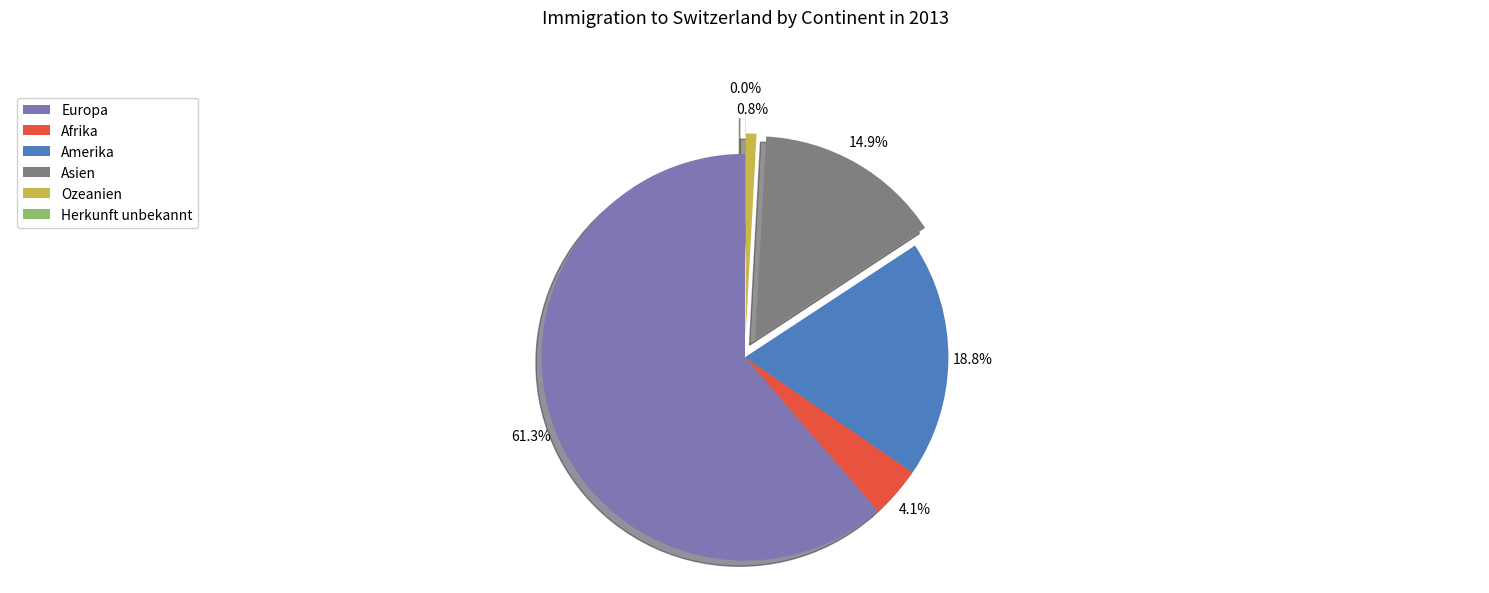

Which category has the biggest portion of the pie?

Europa